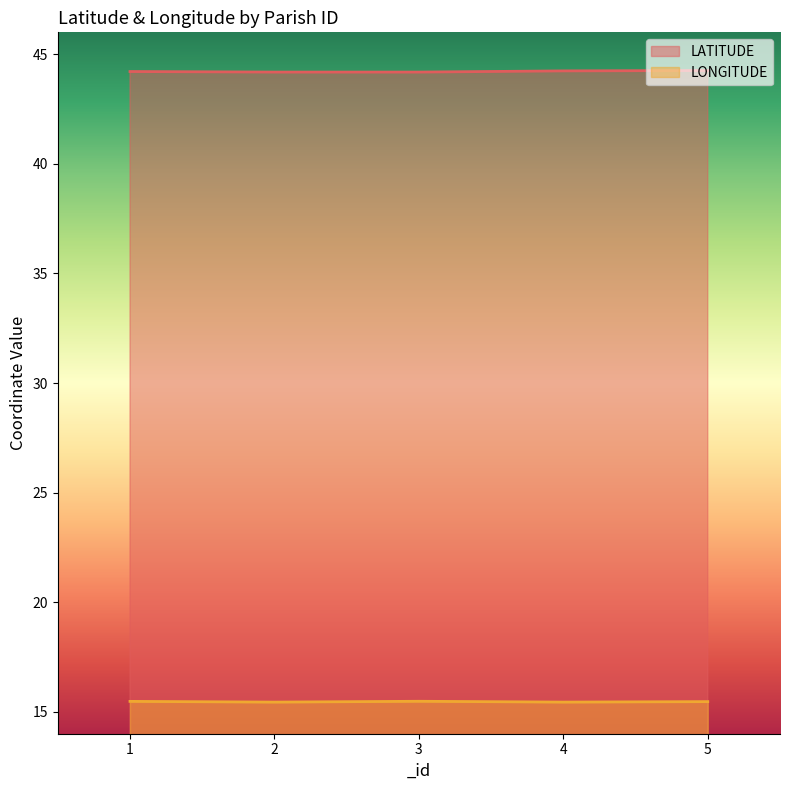

True or false: LONGITUDE has more than 1 points higher than both neighbors.

False